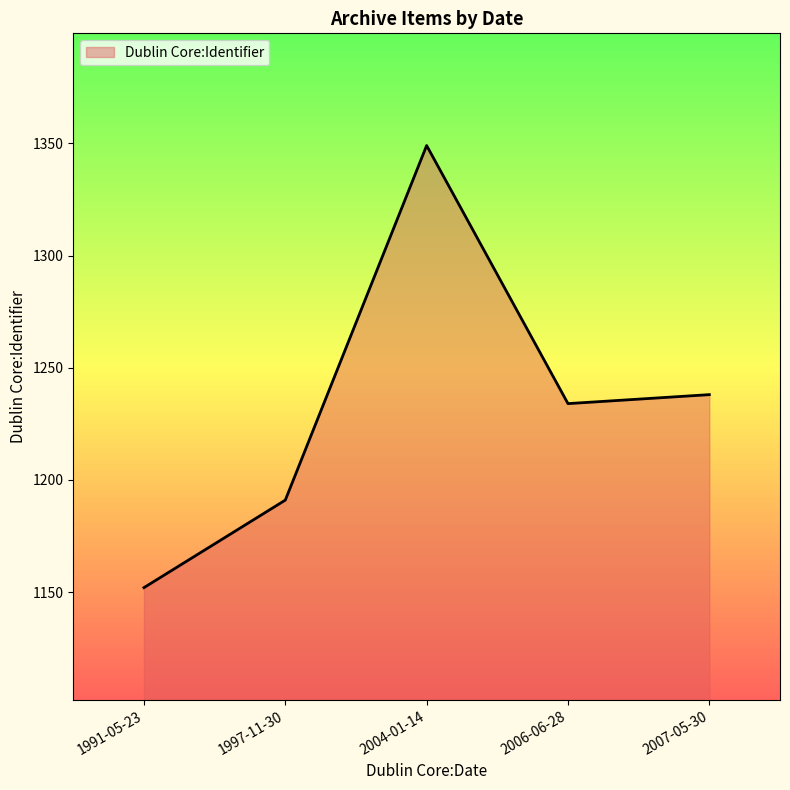

At which label is the value closest to 1250?

2007-05-30